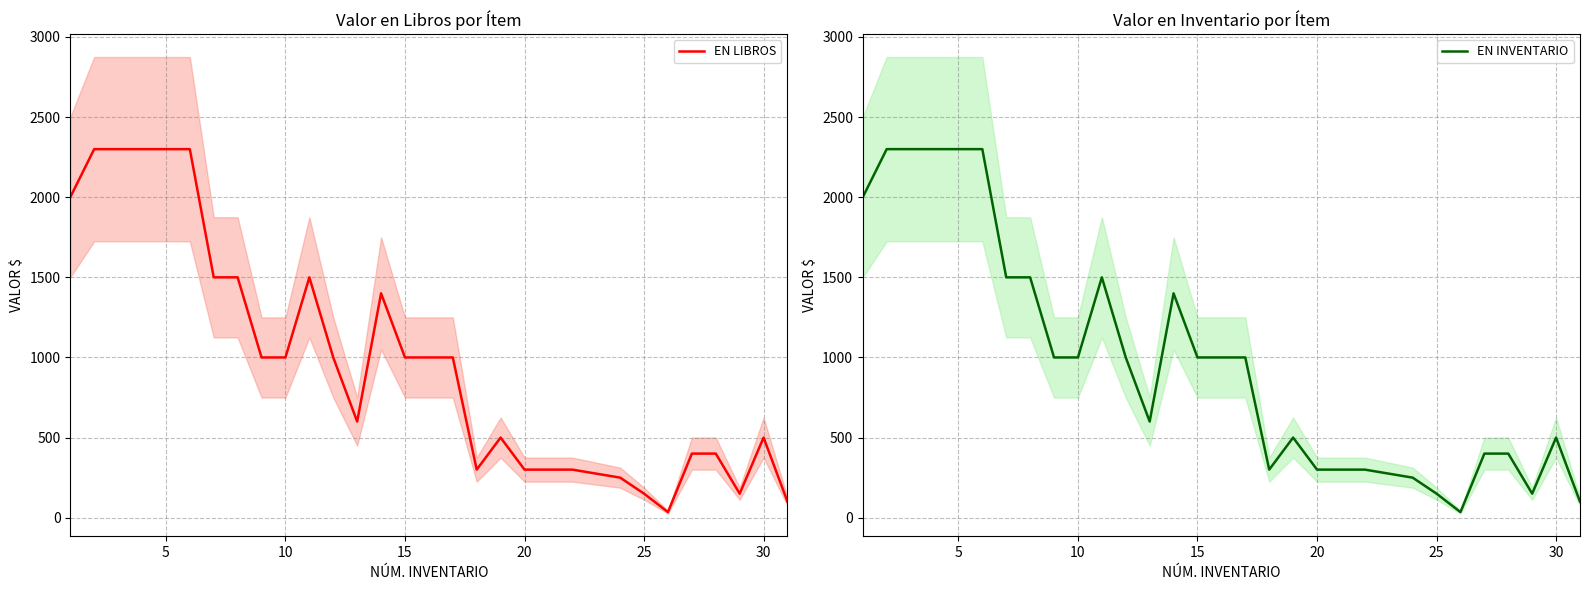

What is the highest value of the EN INVENTARIO series?

2300